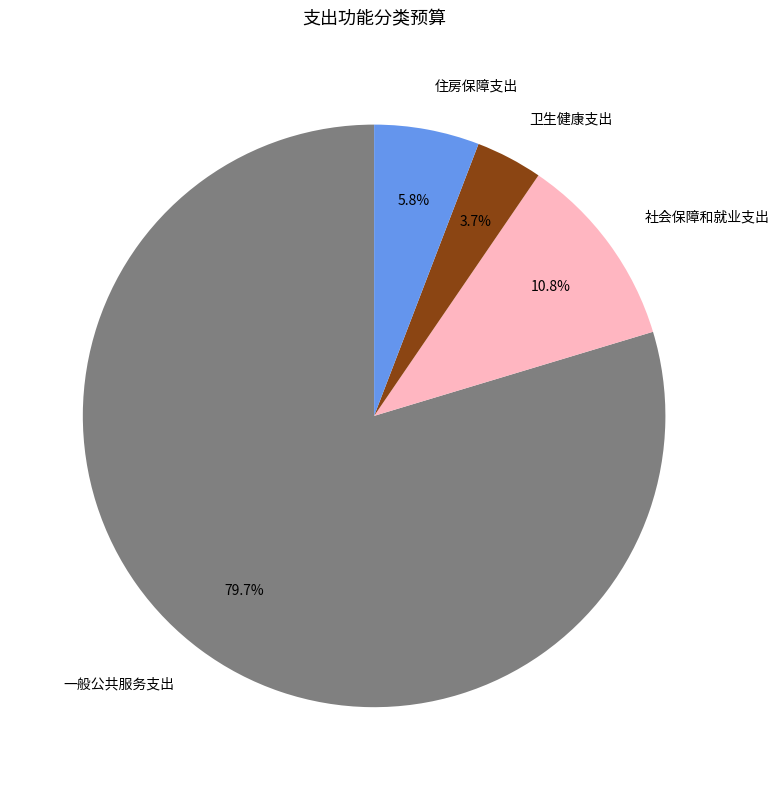

Is there a majority slice in this chart?

Yes